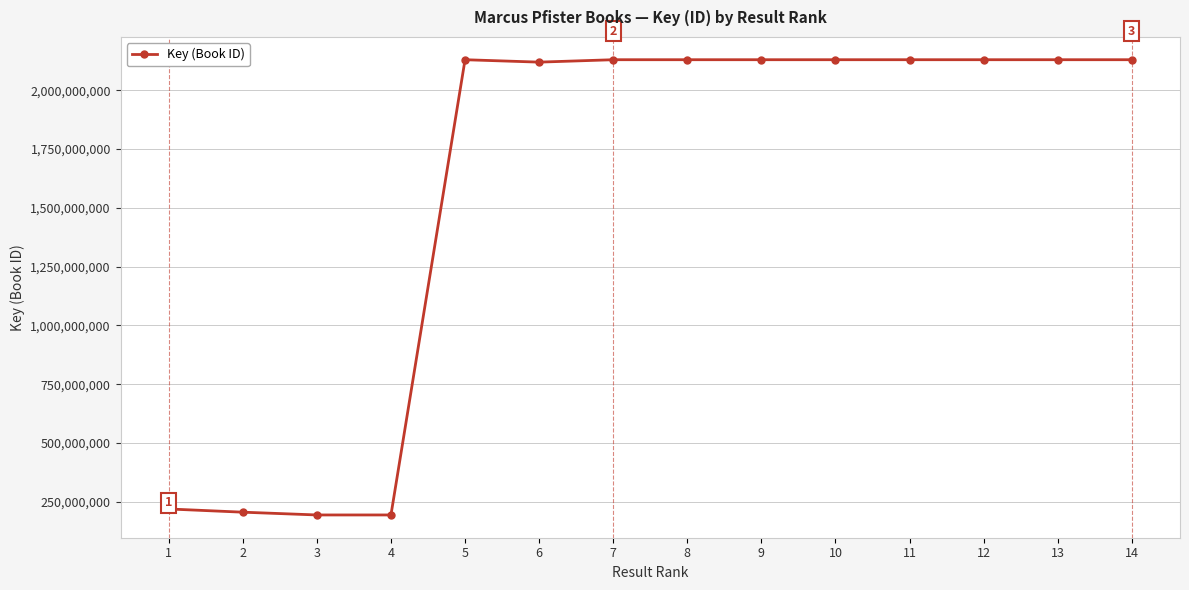

What is the difference between the maximum and minimum values?

1936603844